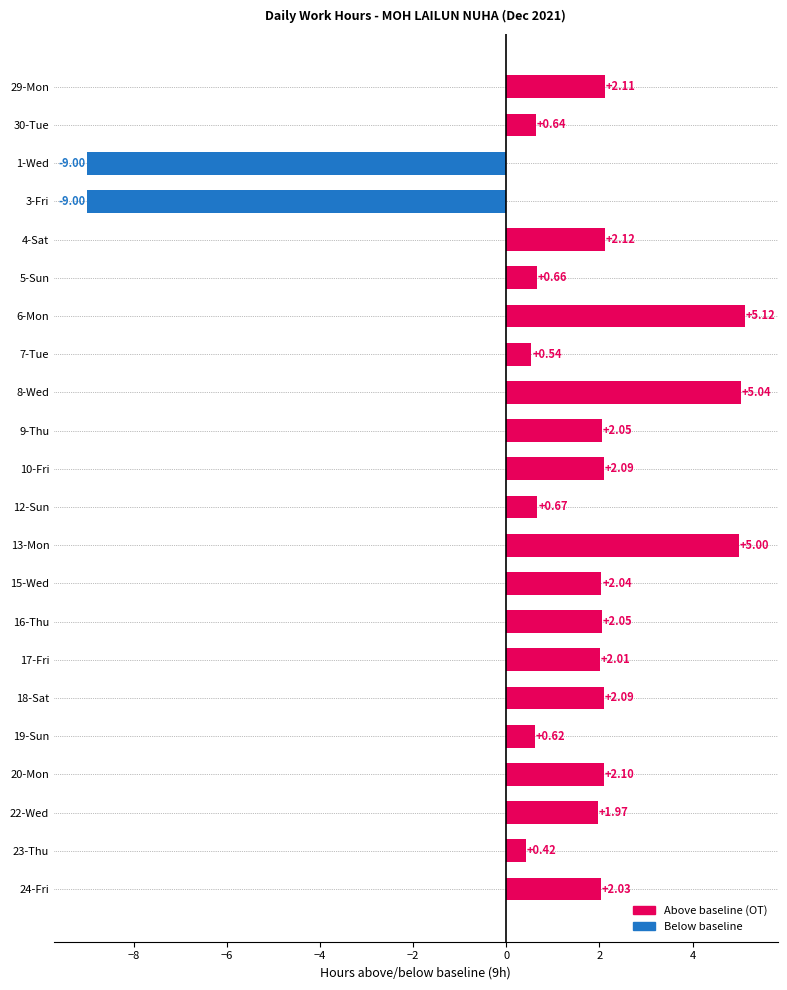

What is the sum of the values at 5-Sun and 18-Sat?

2.8